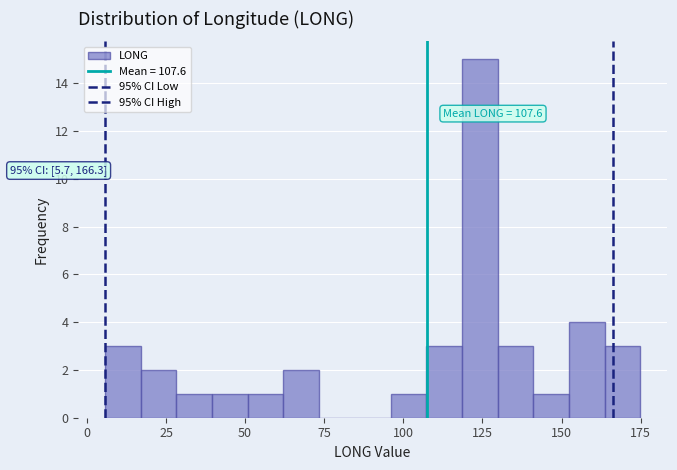

Around what value on the x-axis is the tallest bar? Give the approximate position of its centre, as read against the axis.

125